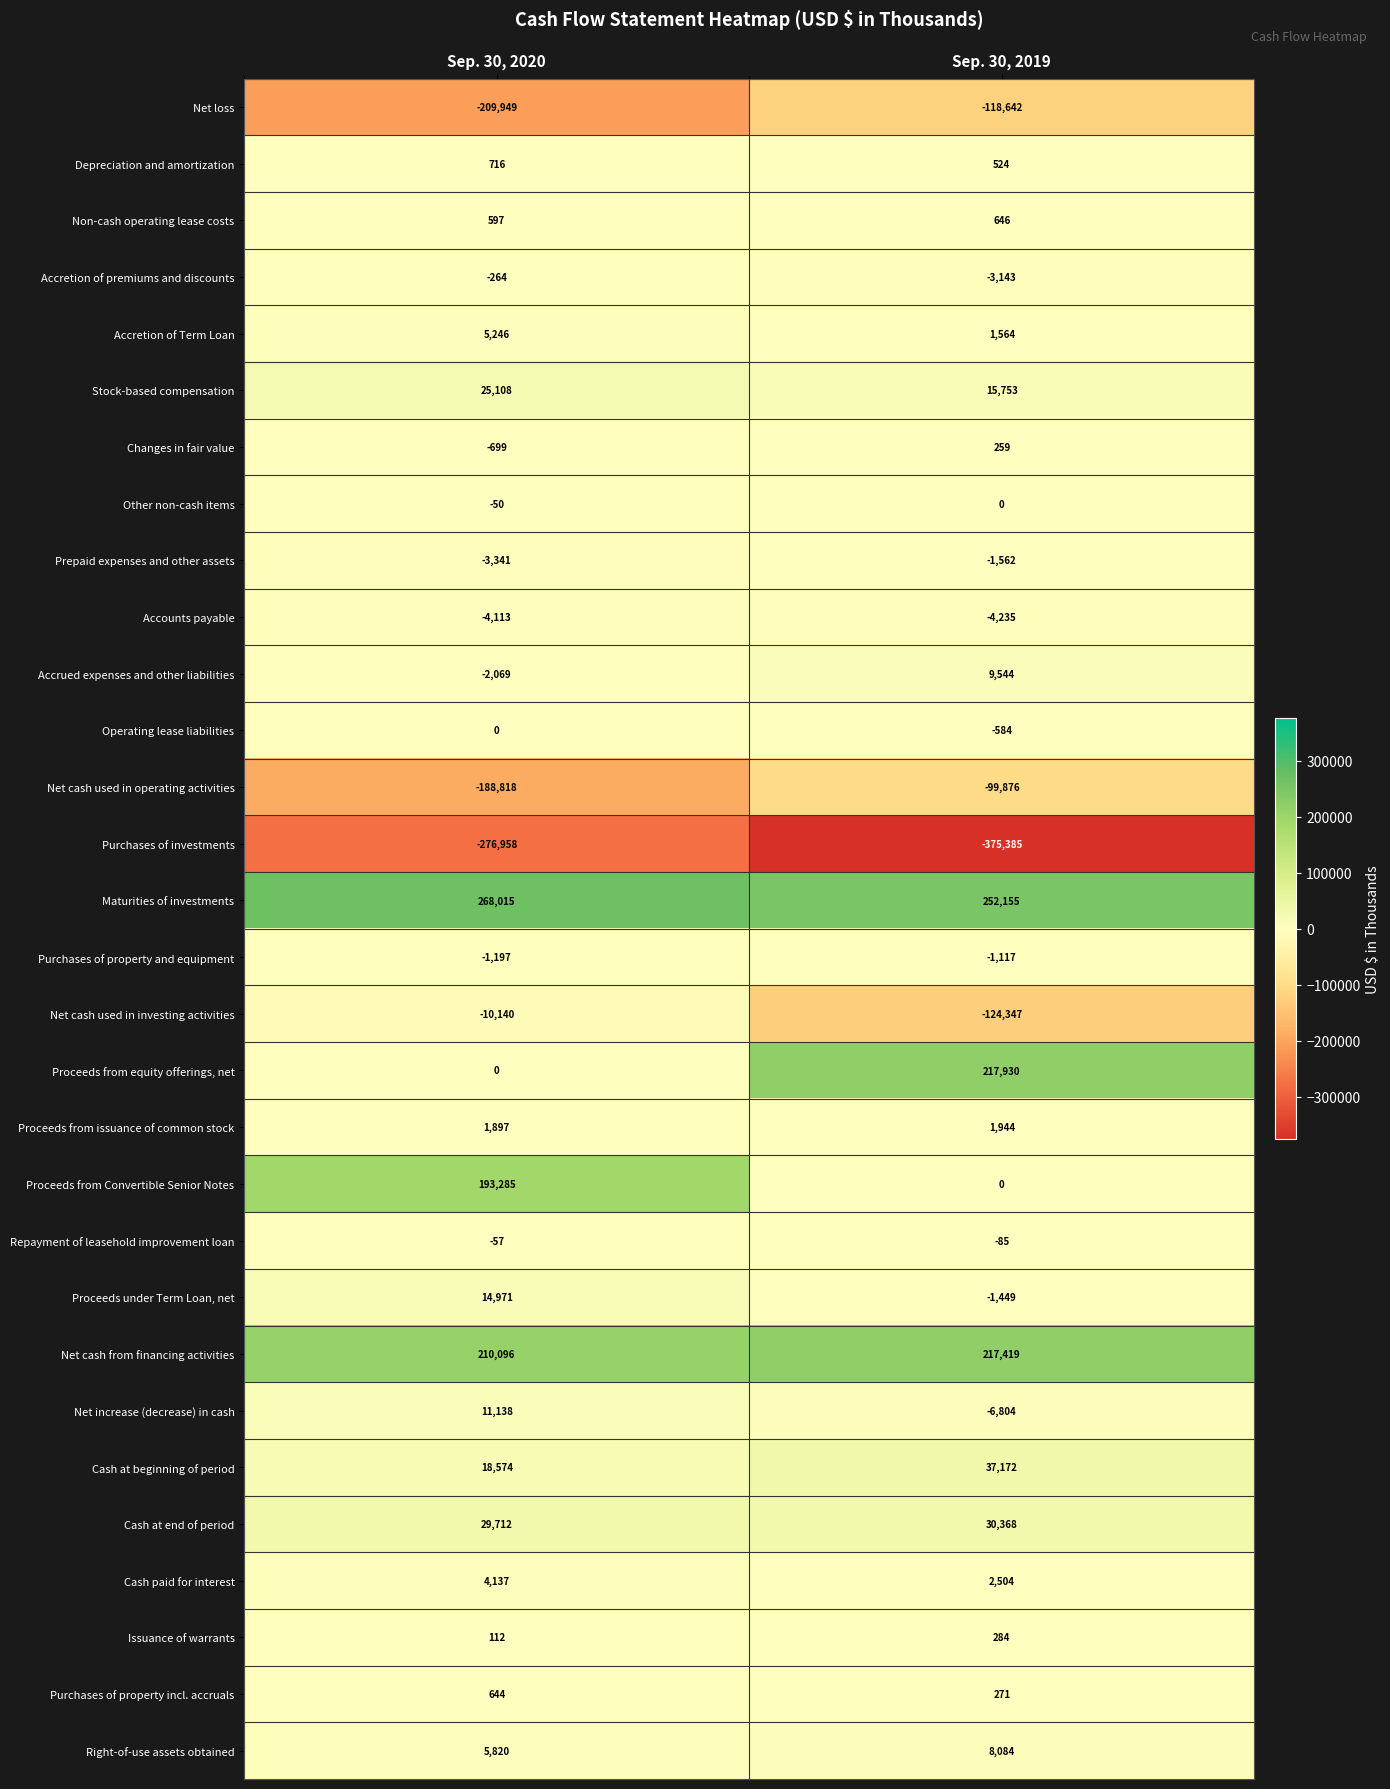

What is the spread (max minus min) of values at Sep. 30, 2020?

544973